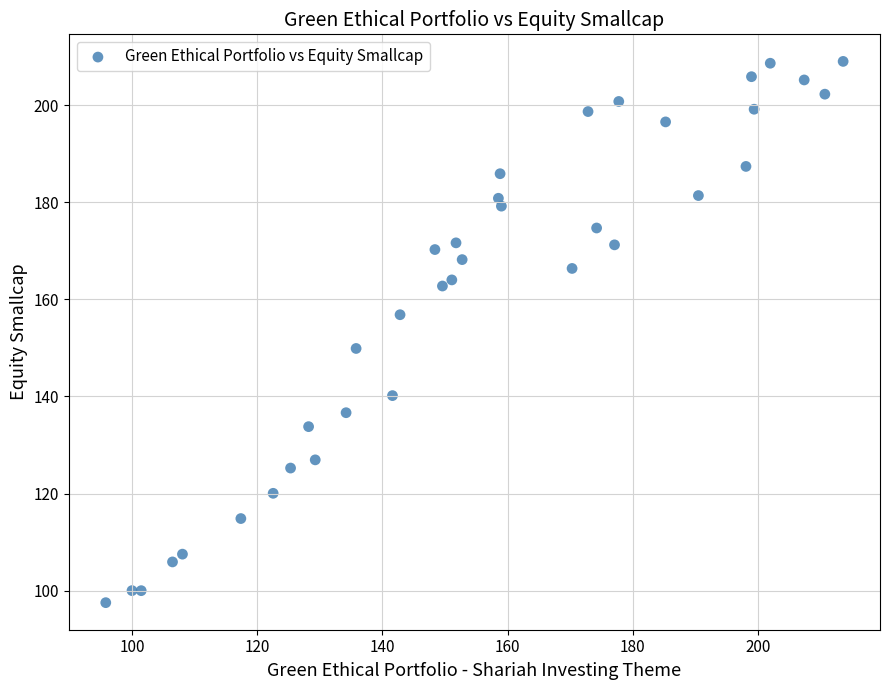

What is the range of Y values (max minus min)?

111.5